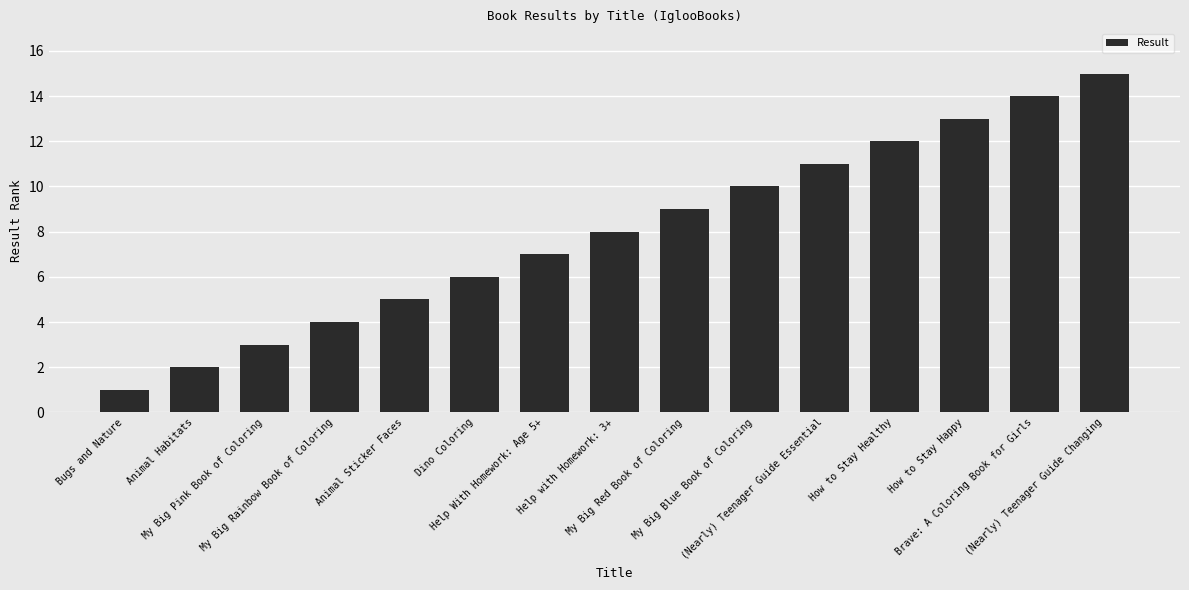

Reading left to right, transcribe all the data shown in this chart.

Bugs and Nature=1	Animal Habitats=2	My Big Pink Book of Coloring=3	My Big Rainbow Book of Coloring=4	Animal Sticker Faces=5	Dino Coloring=6	Help With Homework: Age 5+=7	Help with Homework: 3+=8	My Big Red Book of Coloring=9	My Big Blue Book of Coloring=10	(Nearly) Teenager Guide Essential=11	How to Stay Healthy=12	How to Stay Happy=13	Brave: A Coloring Book for Girls=14	(Nearly) Teenager Guide Changing=15